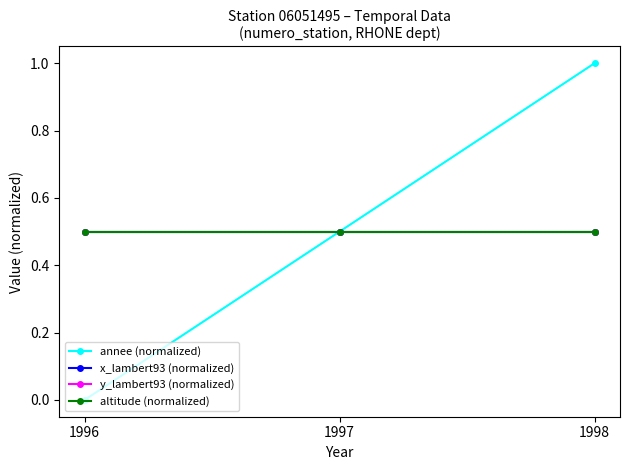

Is this an area chart (filled region under the line)?

No